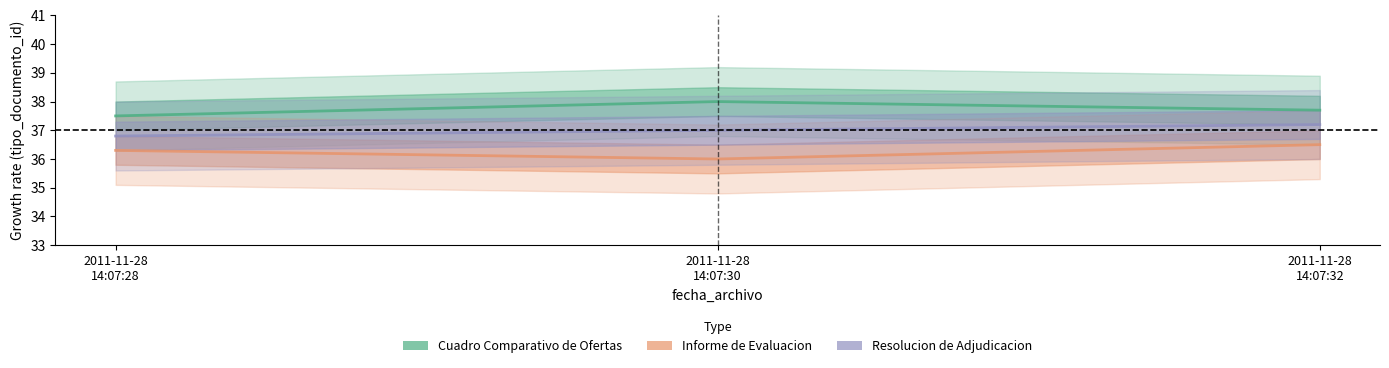

What is the average value of the Informe de Evaluacion series?

36.3